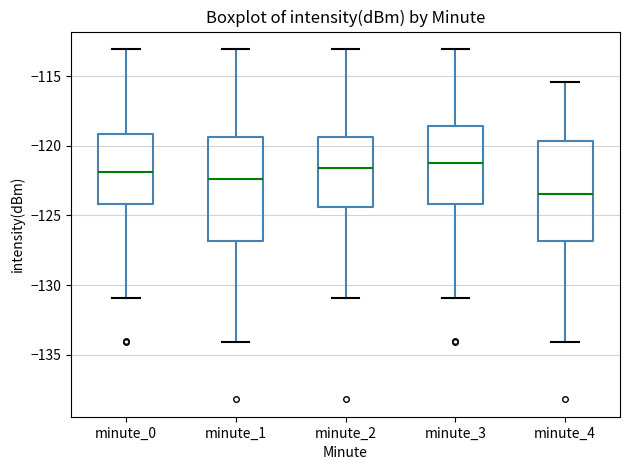

Reading left to right, read every box against the y-axis: the position of its median line, the range the box covers, and the ends of its whiskers. The values are not printed on the chart, so give them approximately, as read against the axis.

minute_0: median -122.0, box -124.0 to -119.0, whiskers -131.0 to -113.0
minute_1: median -122.5, box -127.0 to -119.5, whiskers -134.0 to -113.0
minute_2: median -121.5, box -124.5 to -119.5, whiskers -131.0 to -113.0
minute_3: median -121.0, box -124.0 to -118.5, whiskers -131.0 to -113.0
minute_4: median -123.5, box -127.0 to -119.5, whiskers -134.0 to -115.5